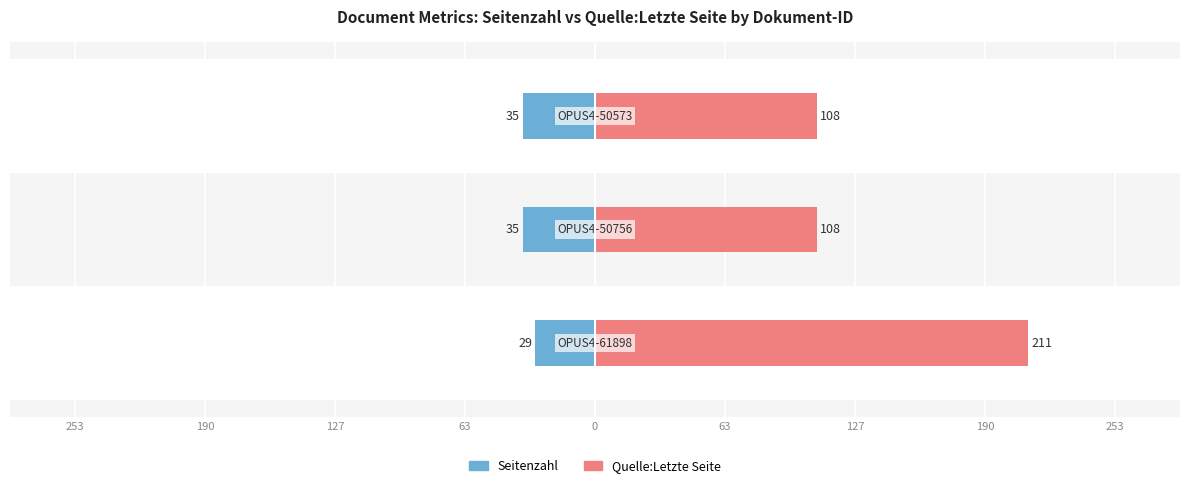

Reading left to right, extract all data points from this chart.

Seitenzahl: 253=-29	190=-35	127=-35
Quelle:Letzte Seite: 253=211	190=108	127=108